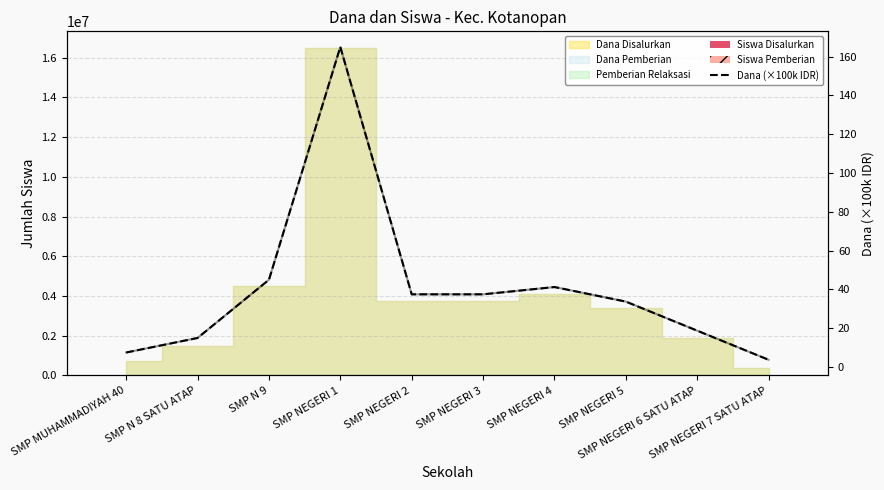

At which category is the sum across all series the highest?

SMP NEGERI 1